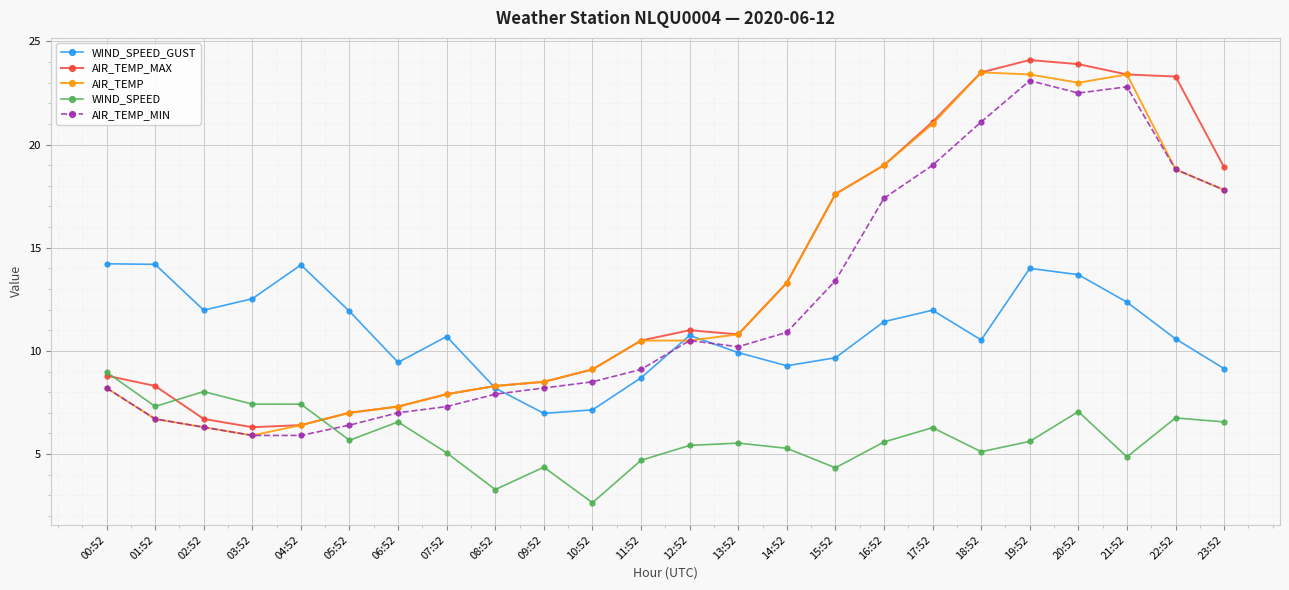

What is the label of the 19th point from the right?

05:52